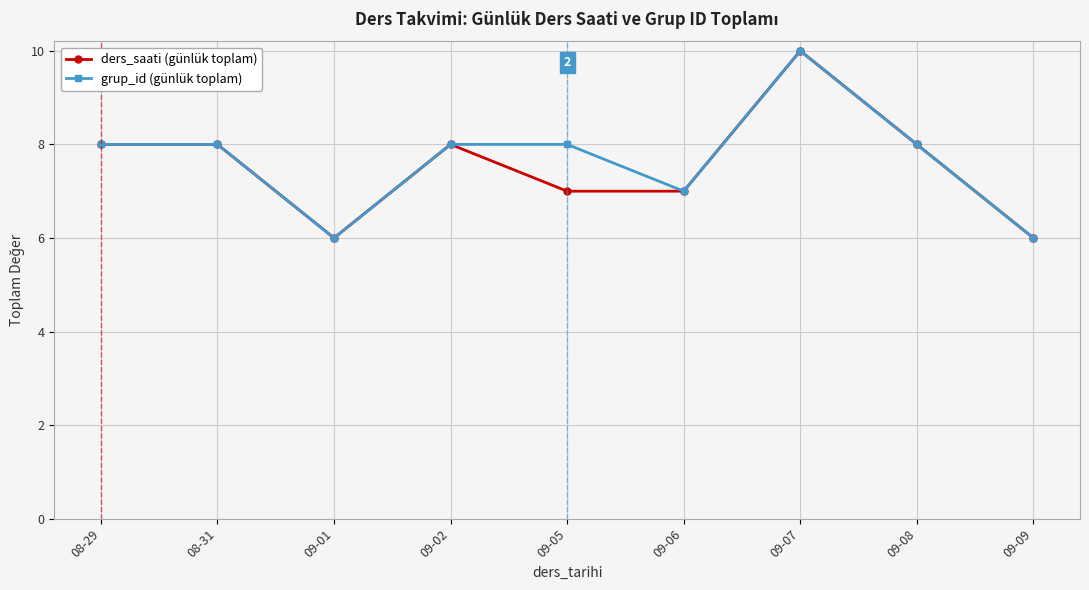

What is the difference between the maximum and minimum values in the grup_id (günlük toplam) series?

4